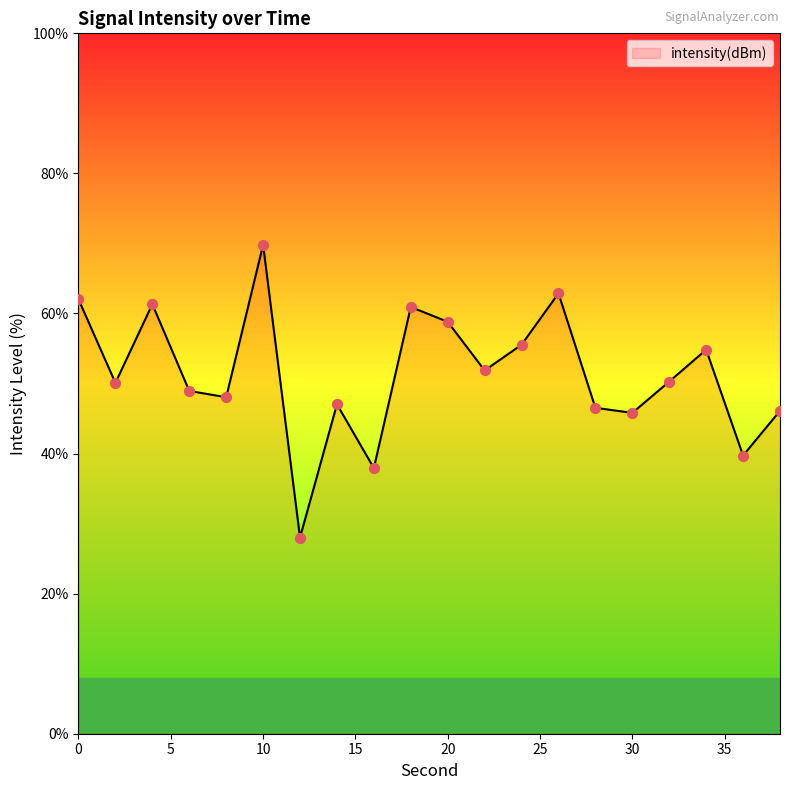

What is the minimum value shown in the chart?

28.0